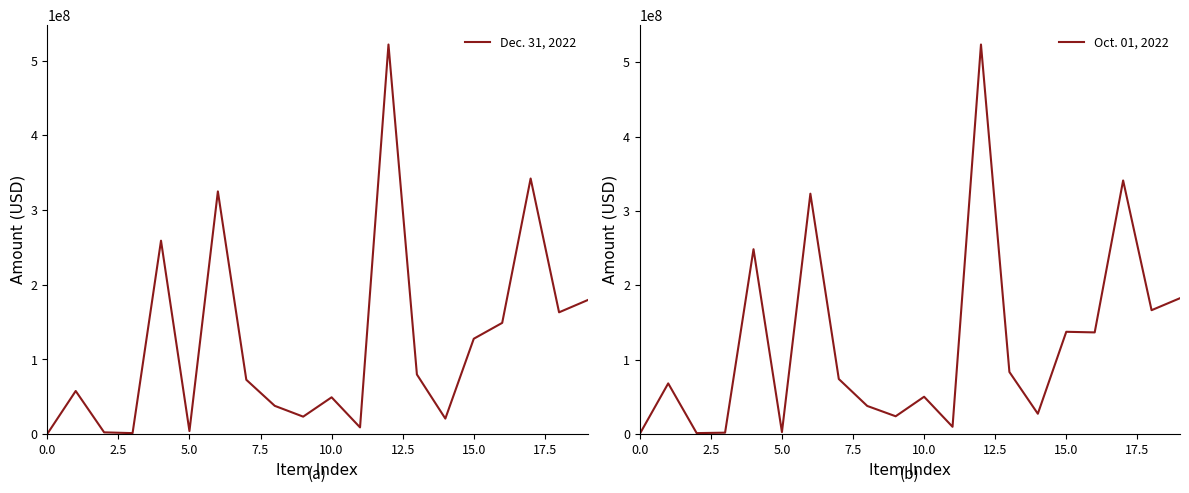

True or false: Oct. 01, 2022 has more than 0 points higher than both neighbors.

True